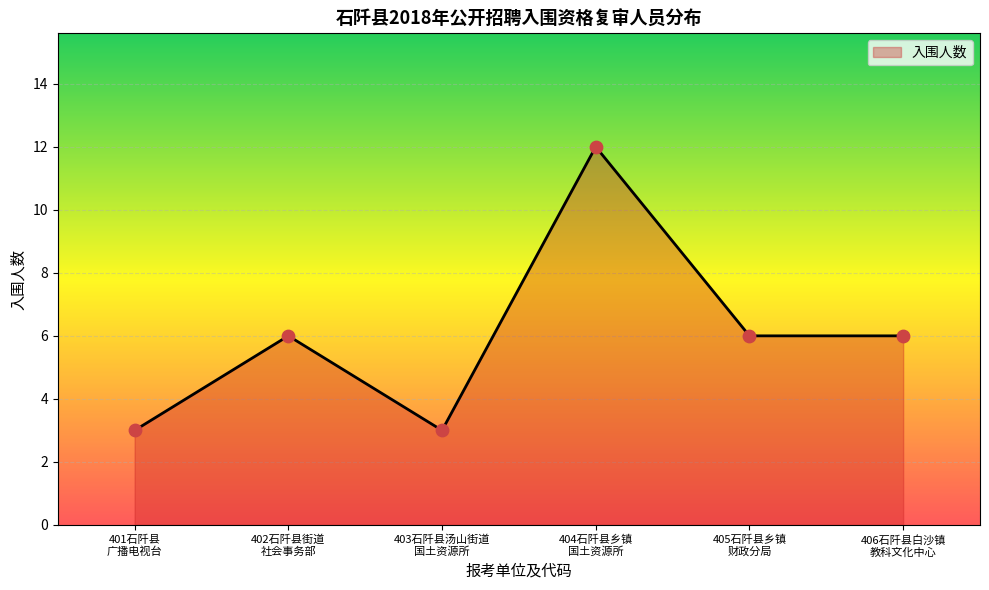

What is the lowest value of the 入围人数 series?

3.0